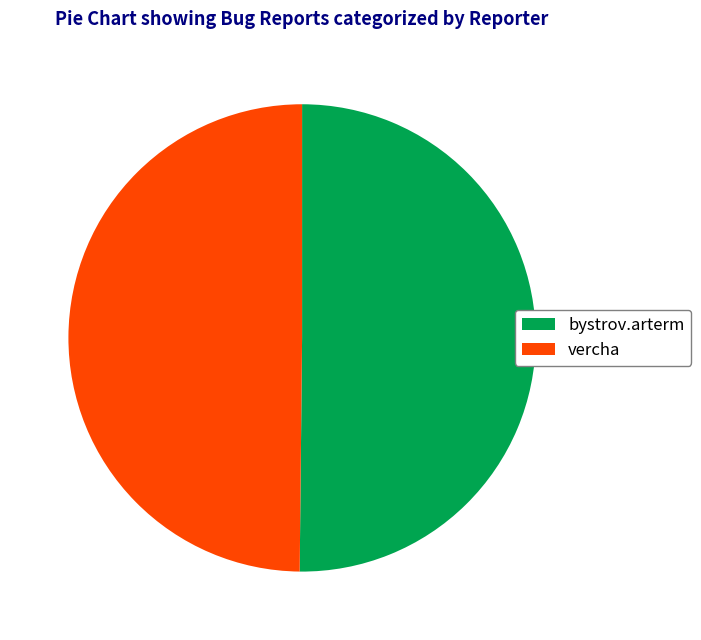

Combined, do bystrov.arterm and vercha account for over 50%?

Yes